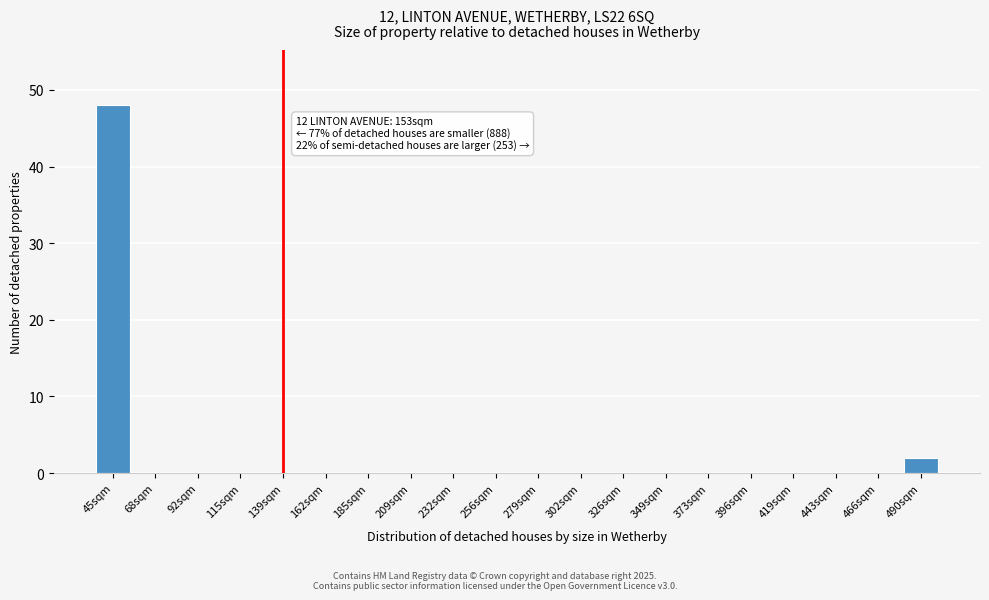

Reading left to right, transcribe all the data shown in this chart.

45sqm=48	68sqm=0	92sqm=0	115sqm=0	139sqm=0	162sqm=0	185sqm=0	209sqm=0	232sqm=0	256sqm=0	279sqm=0	302sqm=0	326sqm=0	349sqm=0	373sqm=0	396sqm=0	419sqm=0	443sqm=0	466sqm=0	490sqm=2